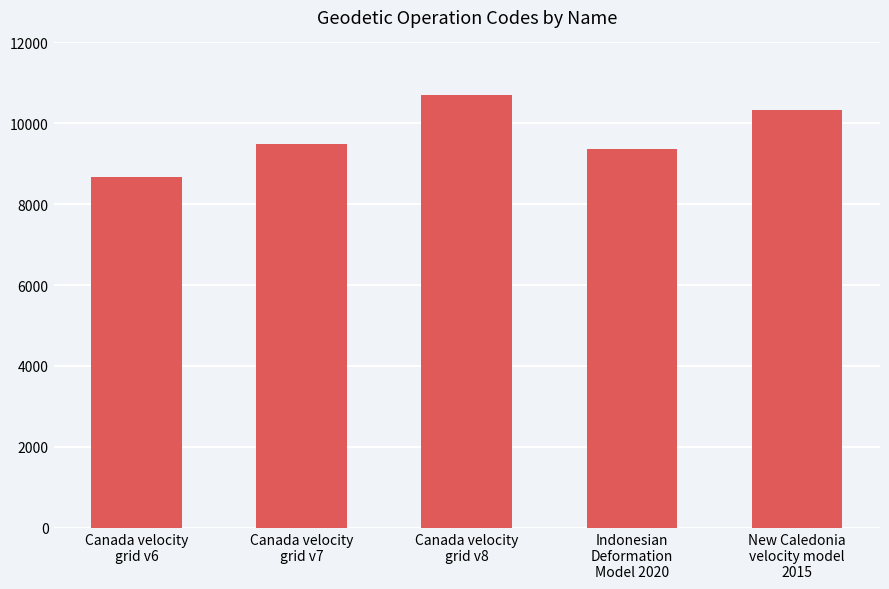

Reading left to right, transcribe all the data shown in this chart.

Canada velocity
grid v6=8676	Canada velocity
grid v7=9483	Canada velocity
grid v8=10707	Indonesian
Deformation
Model 2020=9375	New Caledonia
velocity model
2015=10323